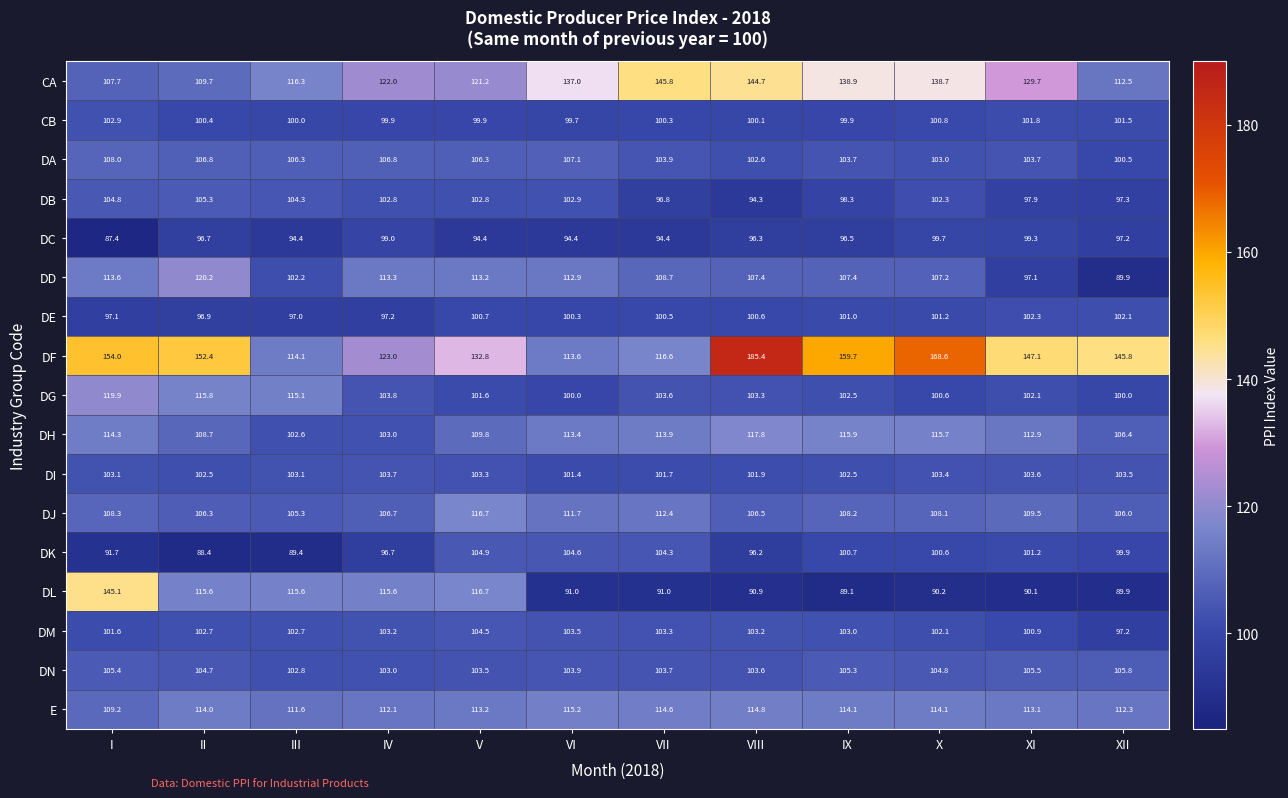

Rank the series by their maximum value, from lowest to highest.

DC, DE, CB, DI, DM, DK, DB, DN, DA, E, DJ, DH, DG, DD, DL, CA, DF